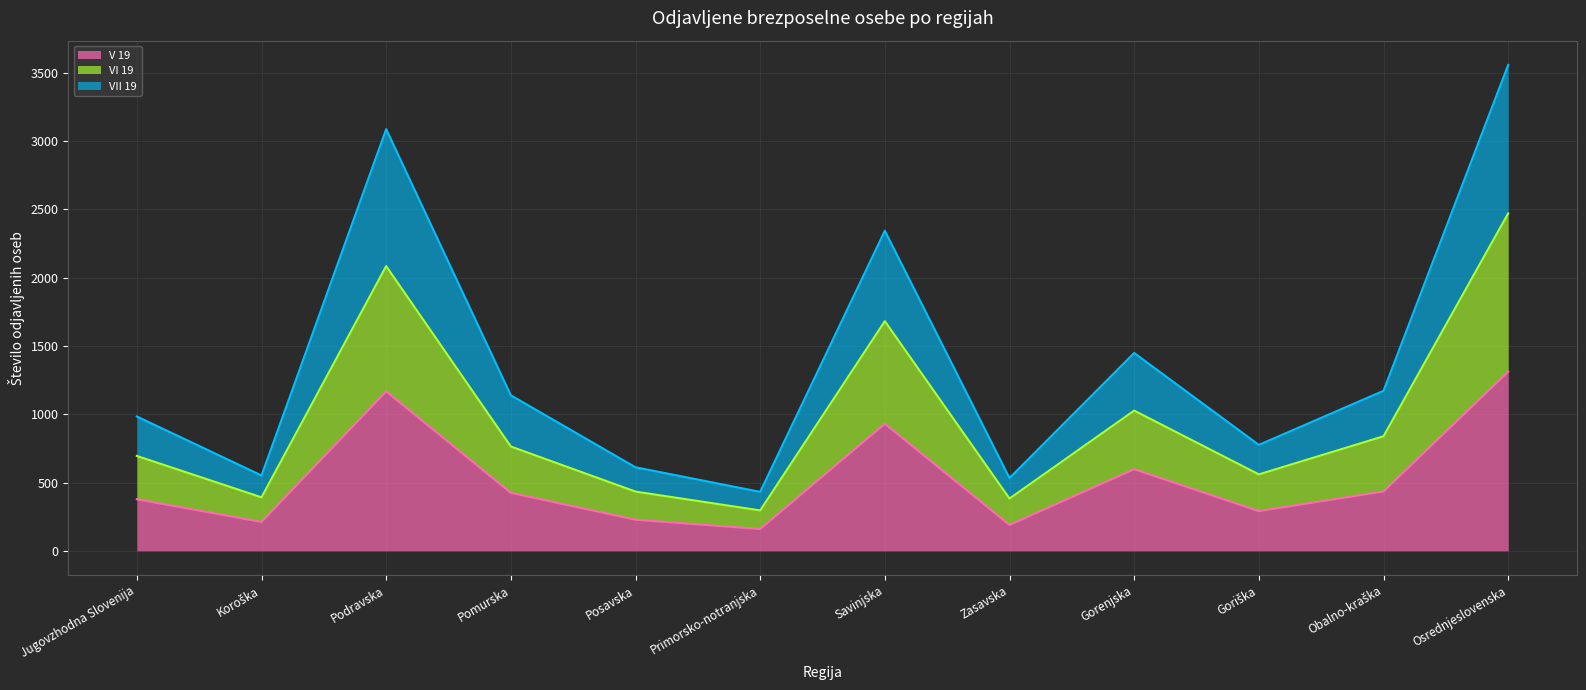

What is the minimum value for V 19?

160